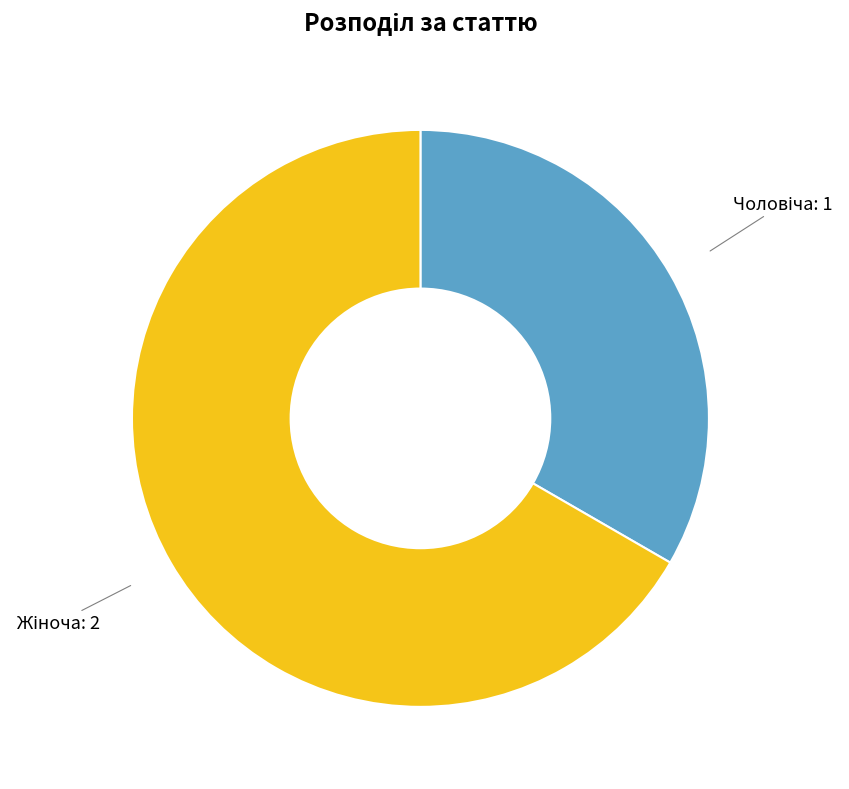

Does any single category account for the majority?

Yes